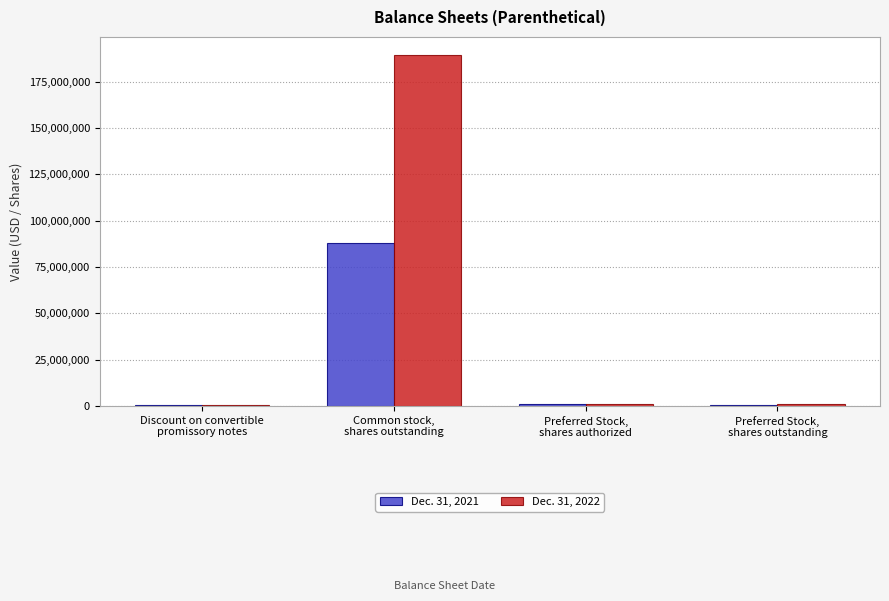

Which series has the largest total across all categories?

Dec. 31, 2022